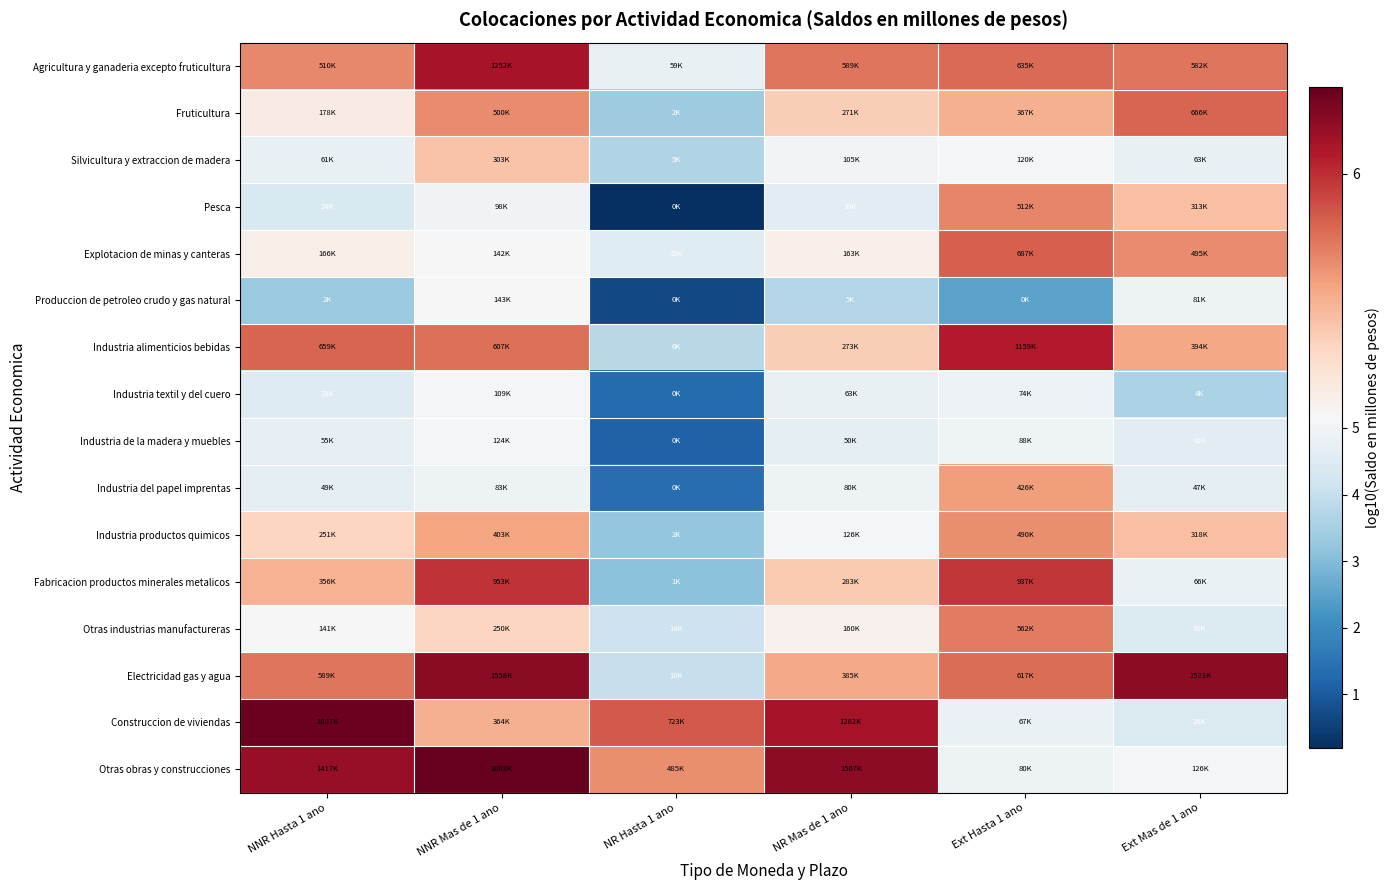

At which category is the sum across all series the highest?

NNR Mas de 1 ano